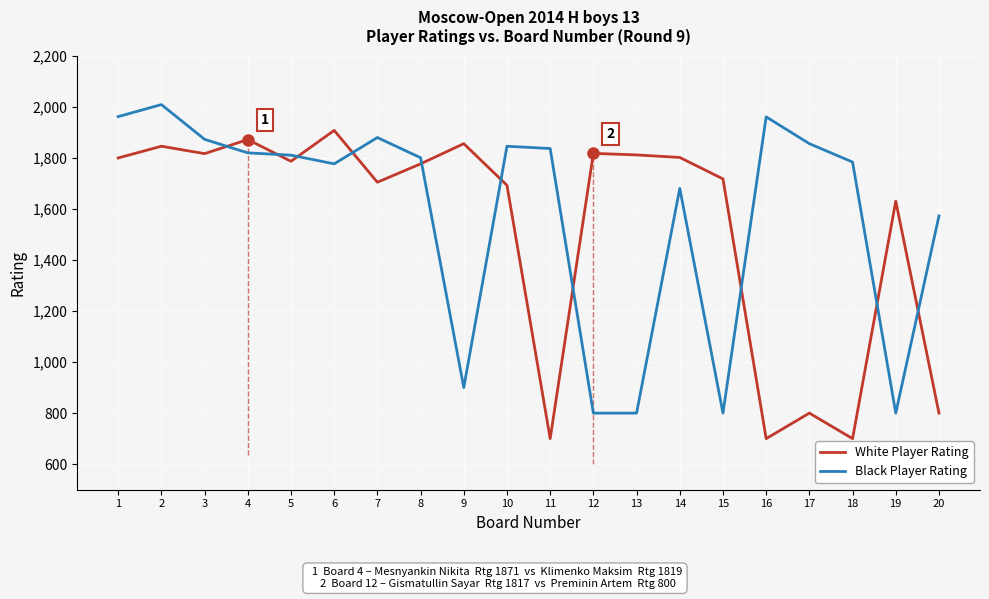

What is the difference between the maximum and minimum values in the White Player Rating series?

1207